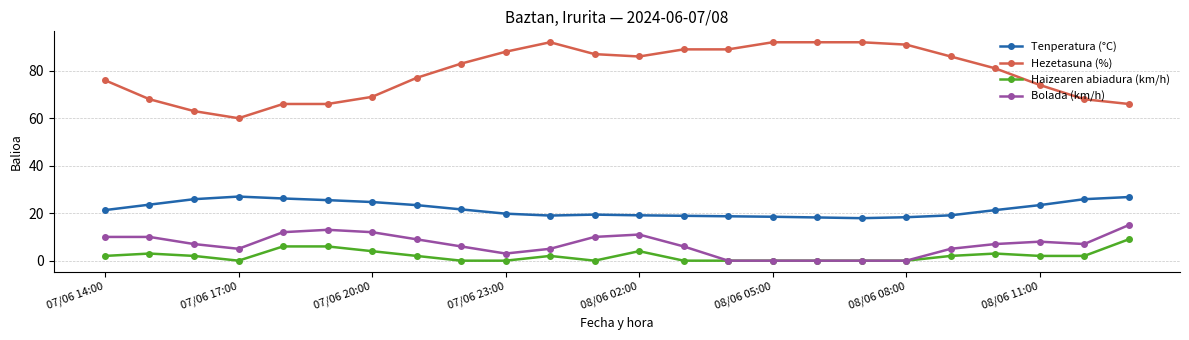

What is the sum of all Bolada (km/h) values?

161.0